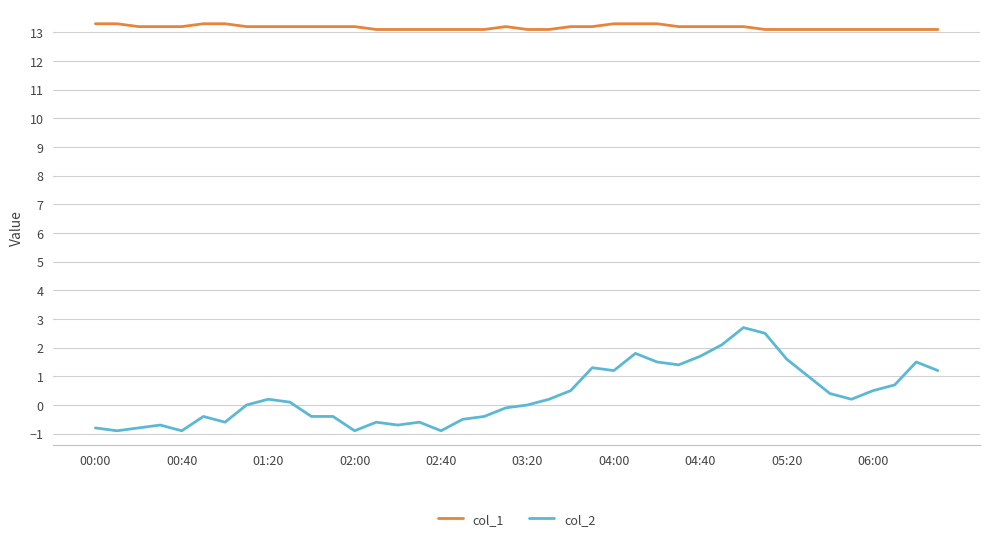

True or false: col_2 and col_1 cross at least once.

False